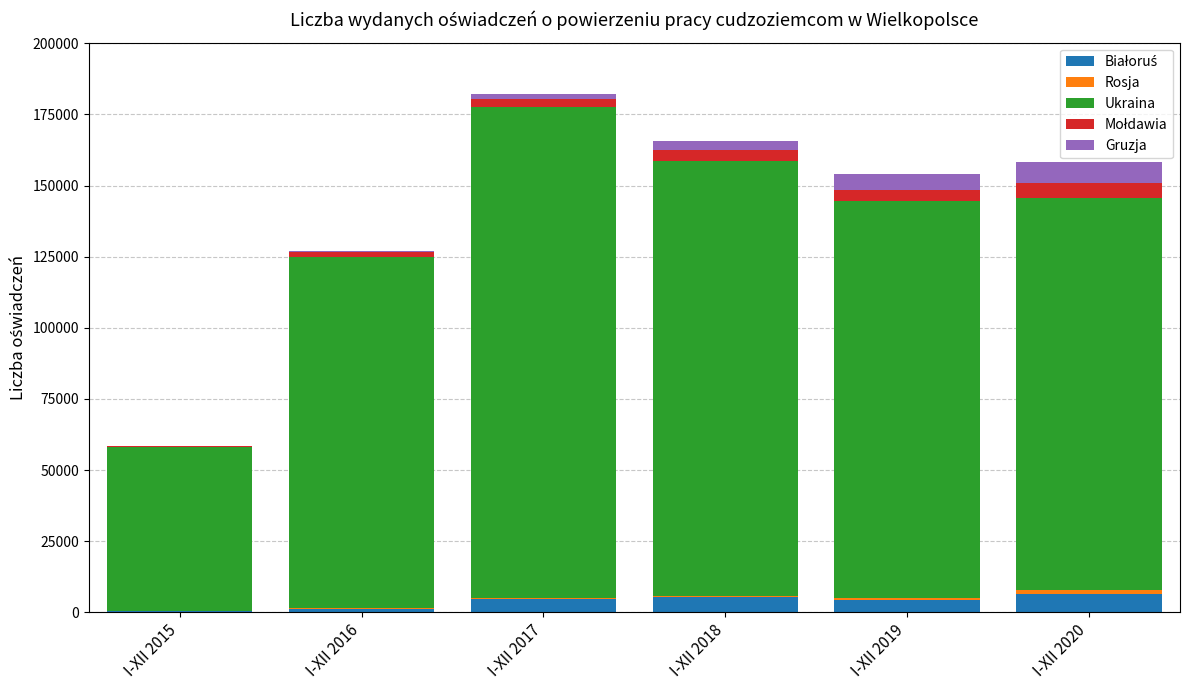

What is the difference between the maximum and minimum values in the Gruzja series?

7273